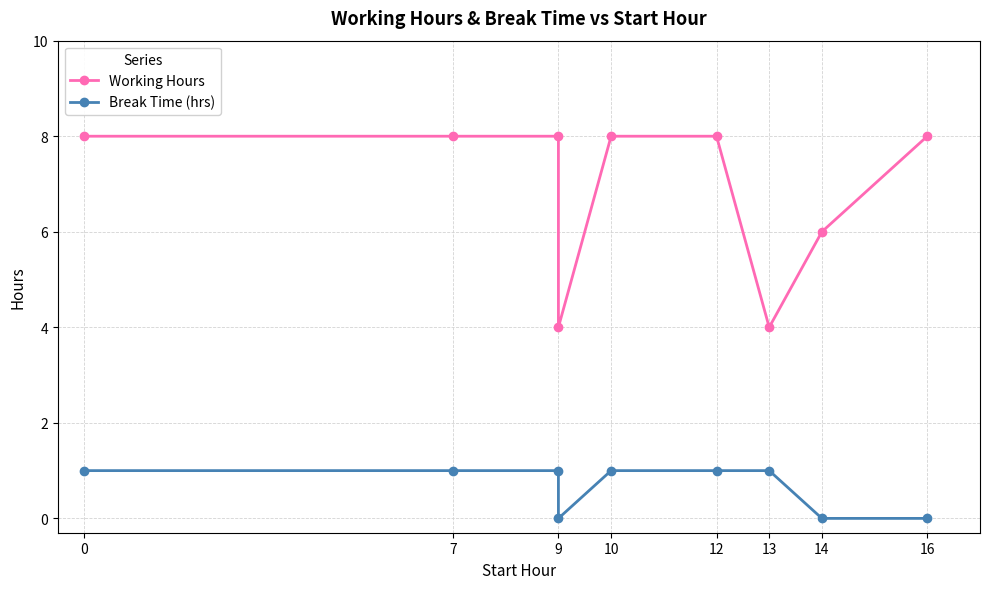

Which series has the largest total across all categories?

Working Hours